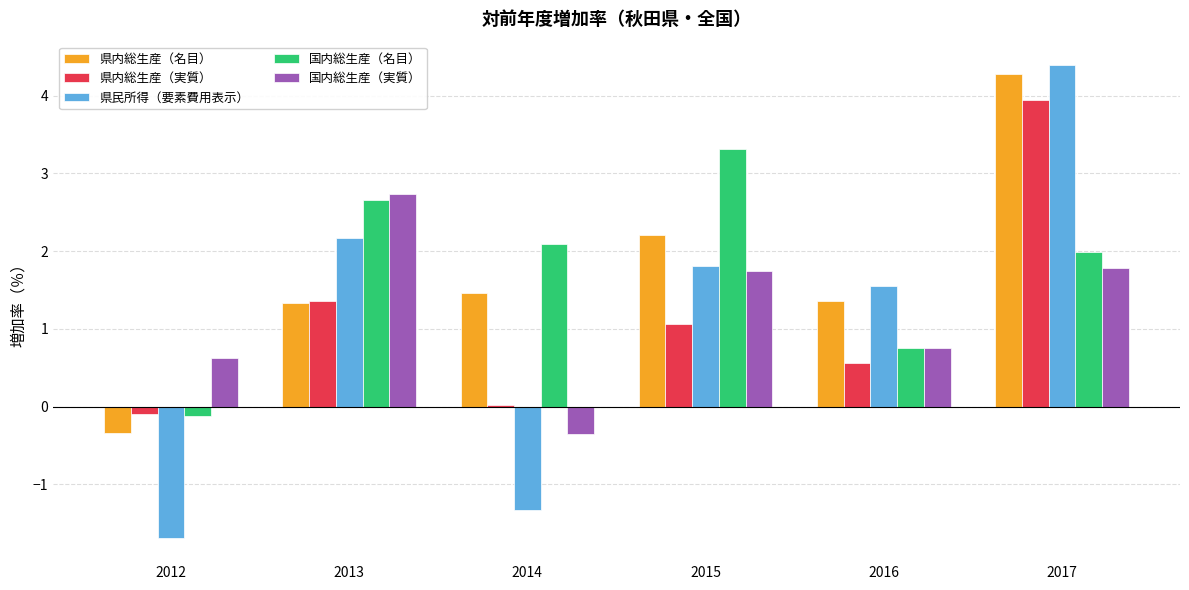

What are all the series names shown in the legend?

県内総生産（名目）, 県内総生産（実質）, 県民所得（要素費用表示）, 国内総生産（名目）, 国内総生産（実質）